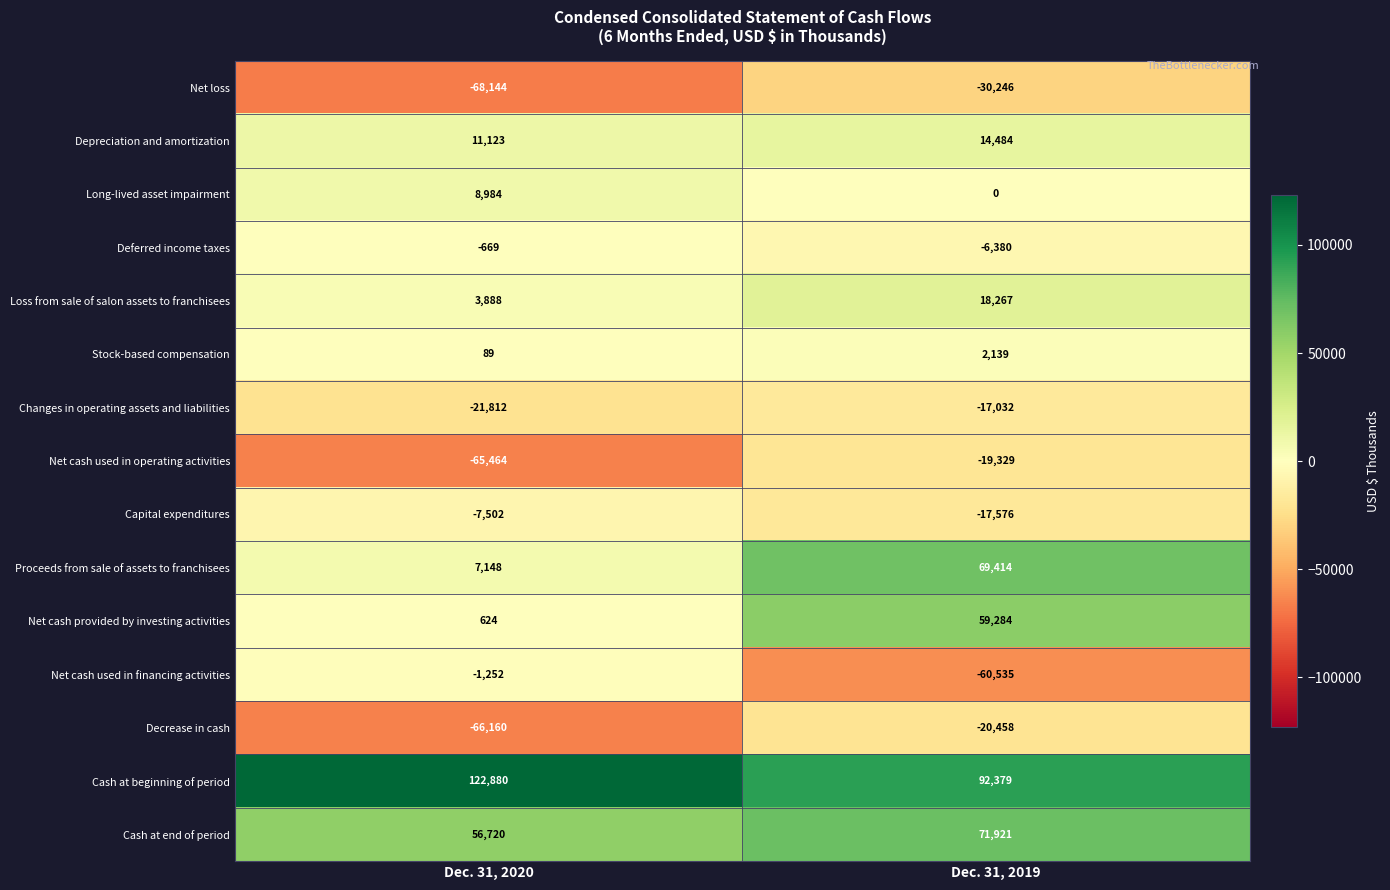

Is the value of Net cash provided by investing activities at Dec. 31, 2019 greater than the value of Net cash used in operating activities at Dec. 31, 2019?

Yes